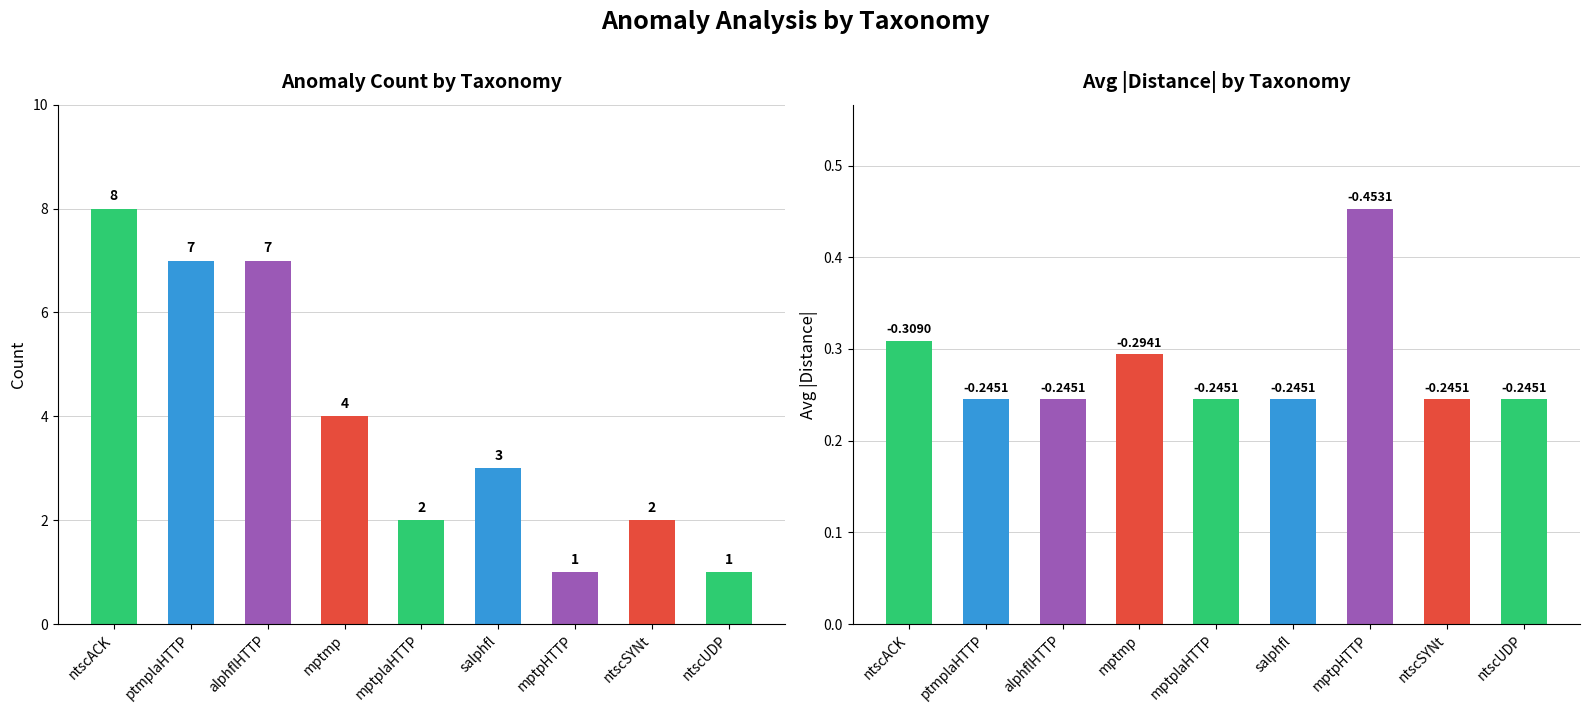

How many Count values are between 2 and 7?

6